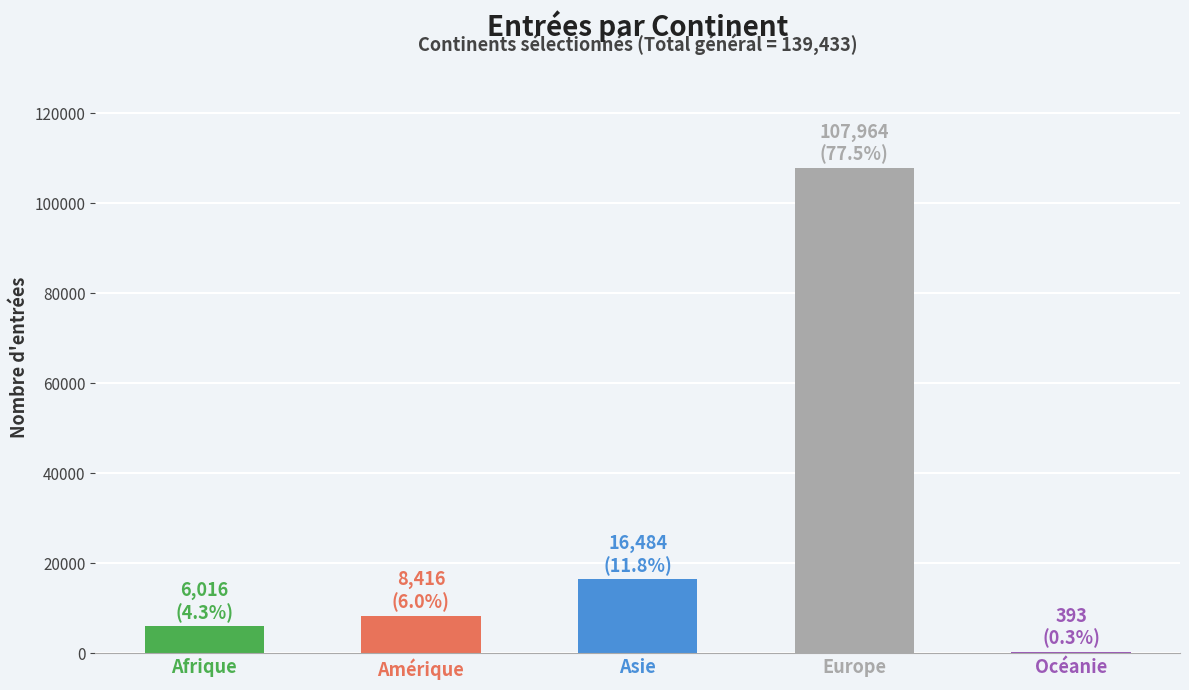

What is the maximum value shown in the chart?

107964